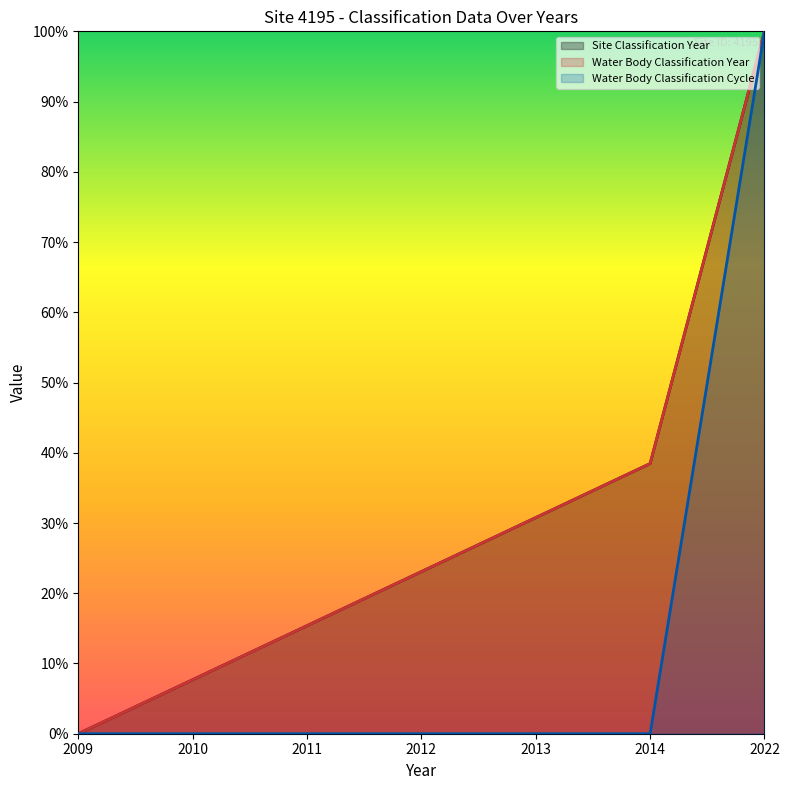

Reading left to right, extract all data points from this chart.

Site Classification Year: 0.0	0.1	0.2	0.2	0.3	0.4	1.0
Water Body Classification Year: 0.0	0.1	0.2	0.2	0.3	0.4	1.0
Water Body Classification Cycle: 0.0	0.0	0.0	0.0	0.0	0.0	1.0